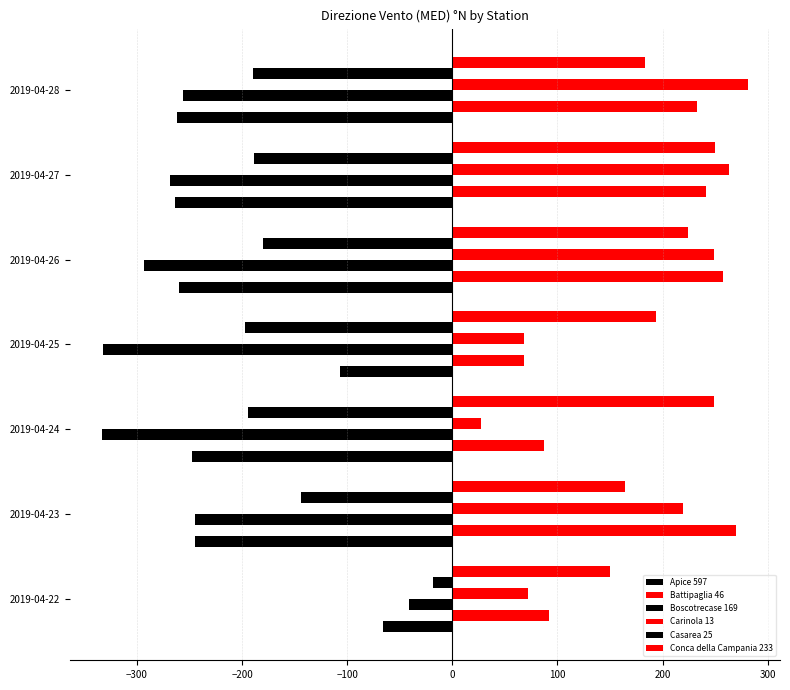

Which series has the widest spread of values?

Boscotrecase 169